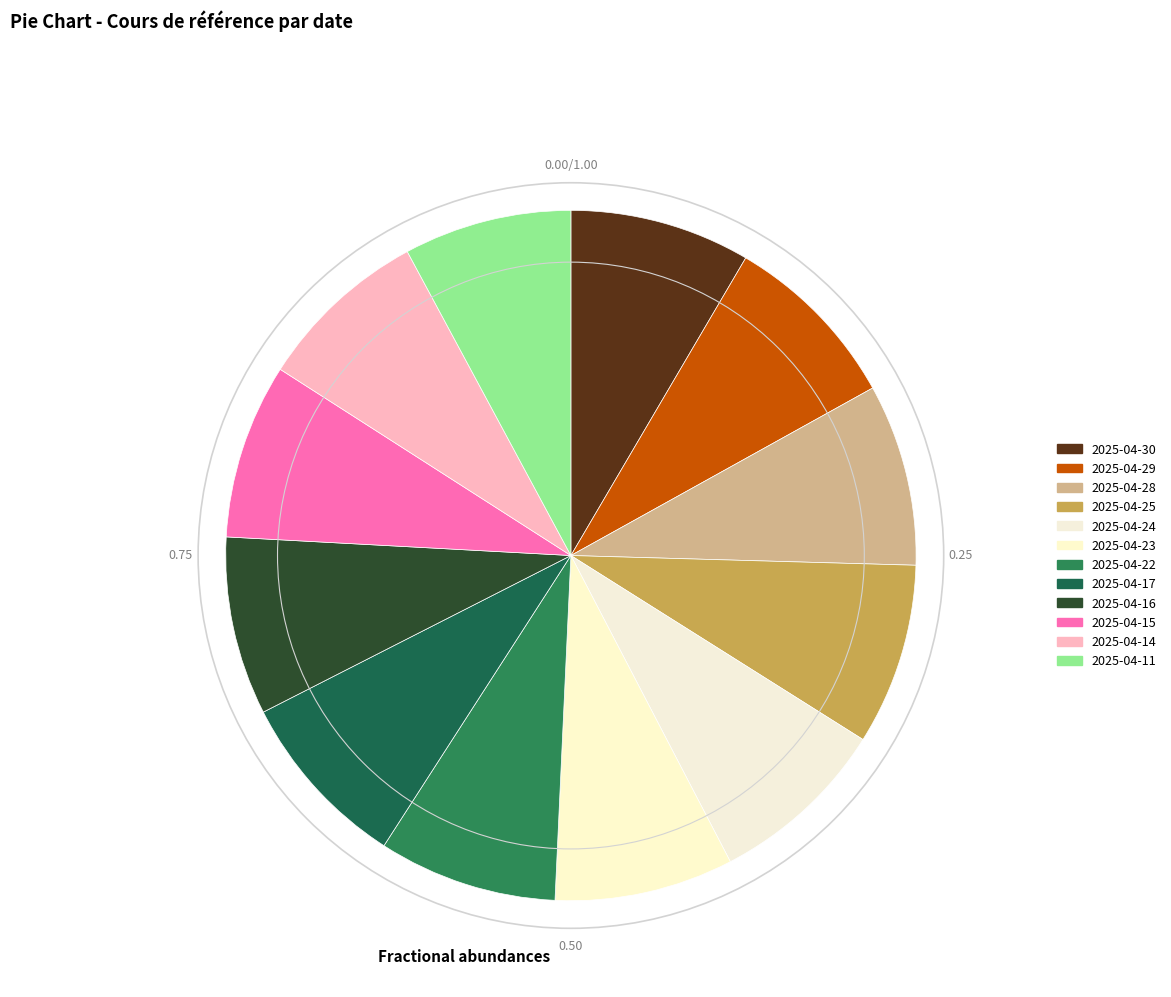

Do 2025-04-15 and 2025-04-17 together represent more than half of the pie?

No